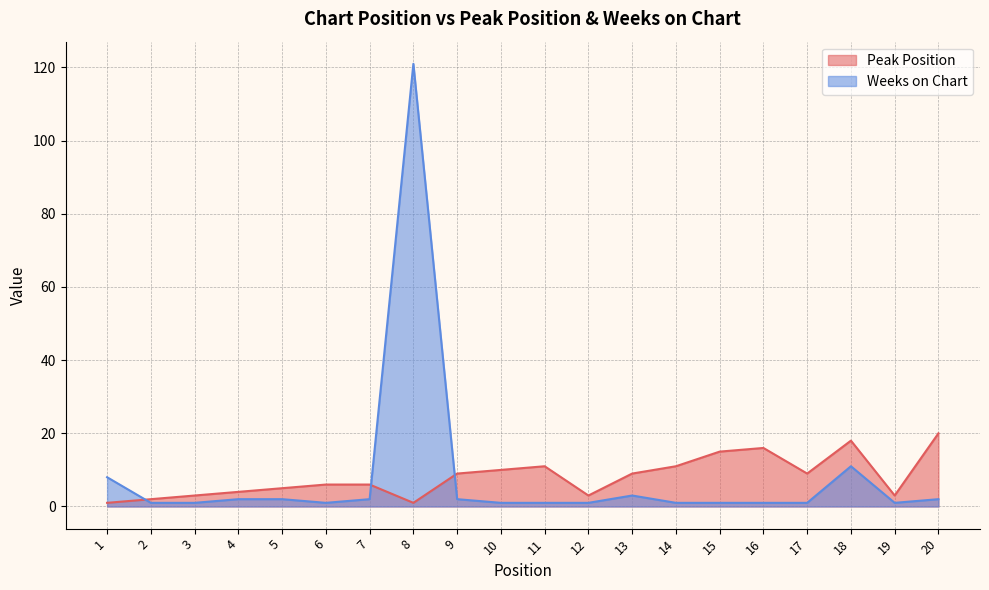

What is the value of the Weeks on Chart point at the 3rd from the left?

1